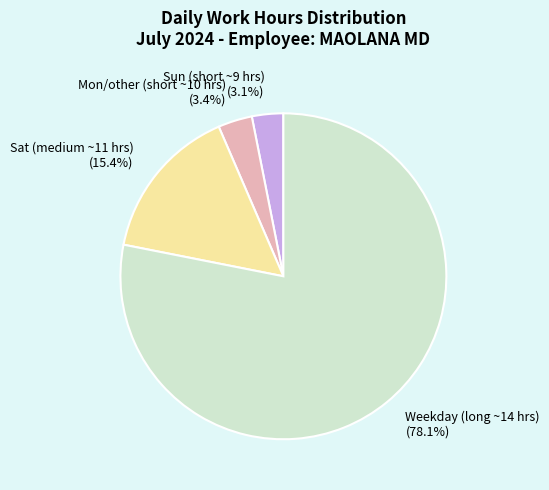

What portion of the pie excludes Sun (short ~9 hrs) (3.1%)?

96.9%